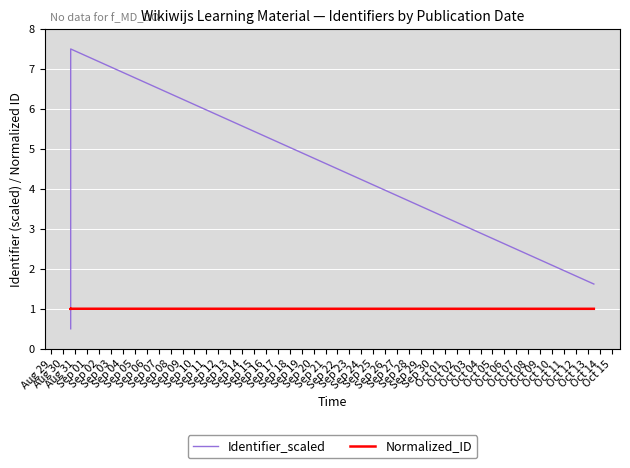

Which series has the largest total across all categories?

Identifier_scaled